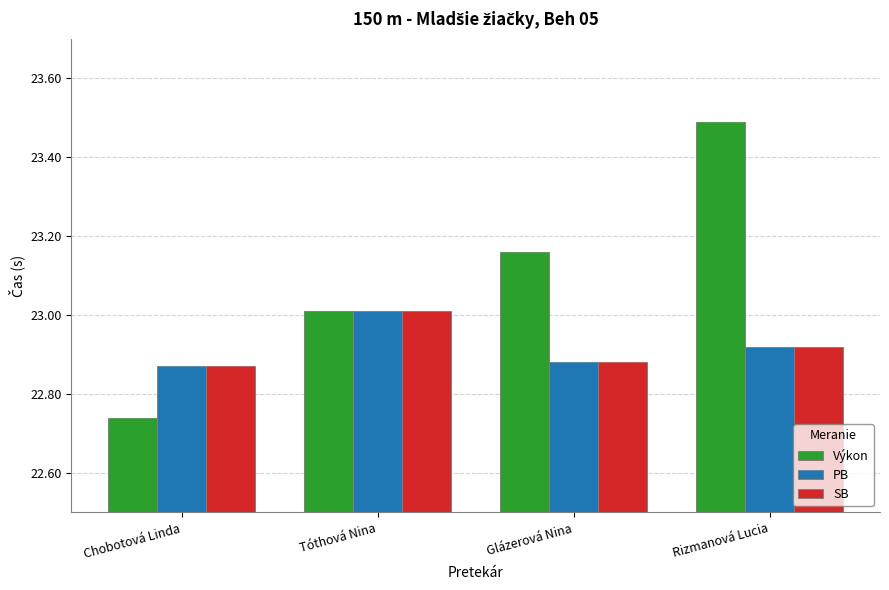

Rank the categories by Výkon value from highest to lowest.

Rizmanová Lucia, Glázerová Nina, Tóthová Nina, Chobotová Linda